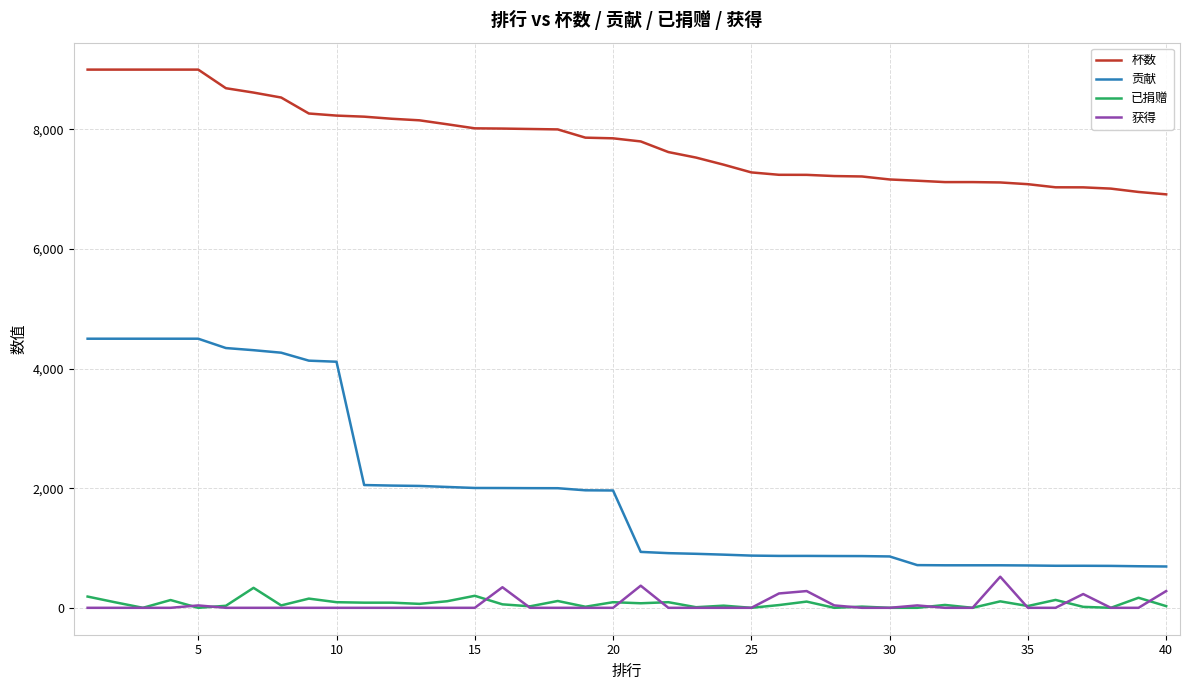

Which series has the widest spread of values?

贡献